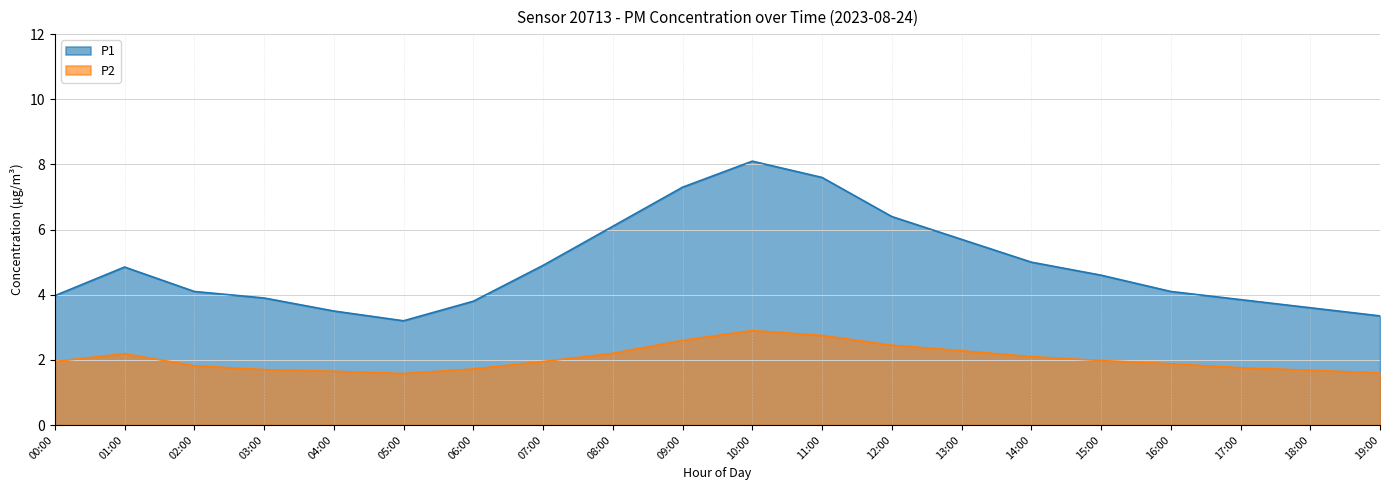

What position from the right is 10:00?

10